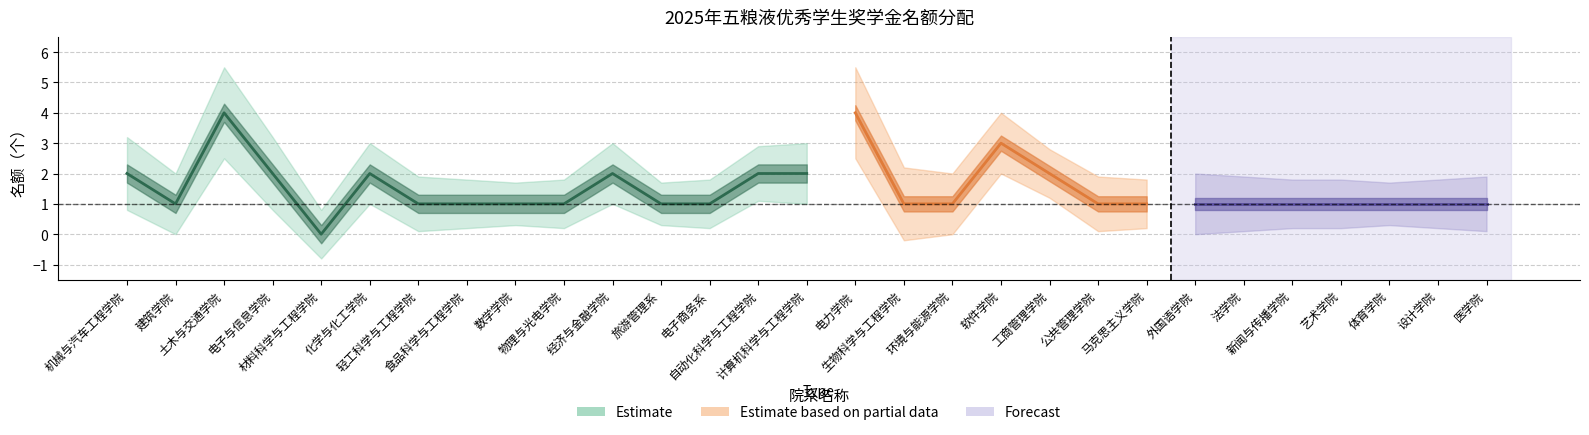

At which category does the chart reach its peak across all series?

土木与交通学院